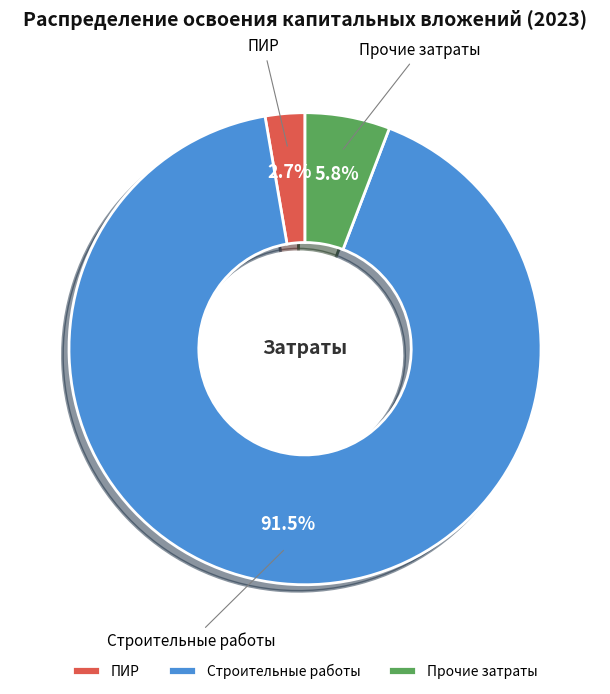

How many slices are in this pie chart?

3